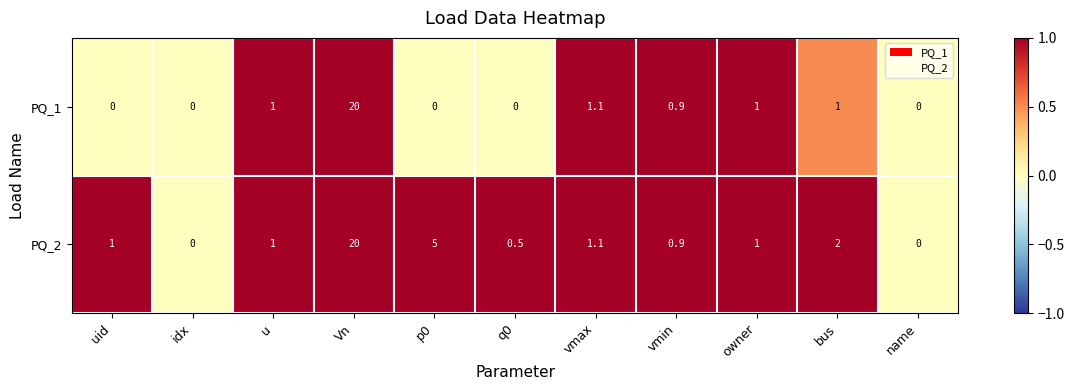

Rank the series by their average value, from highest to lowest.

PQ_2, PQ_1